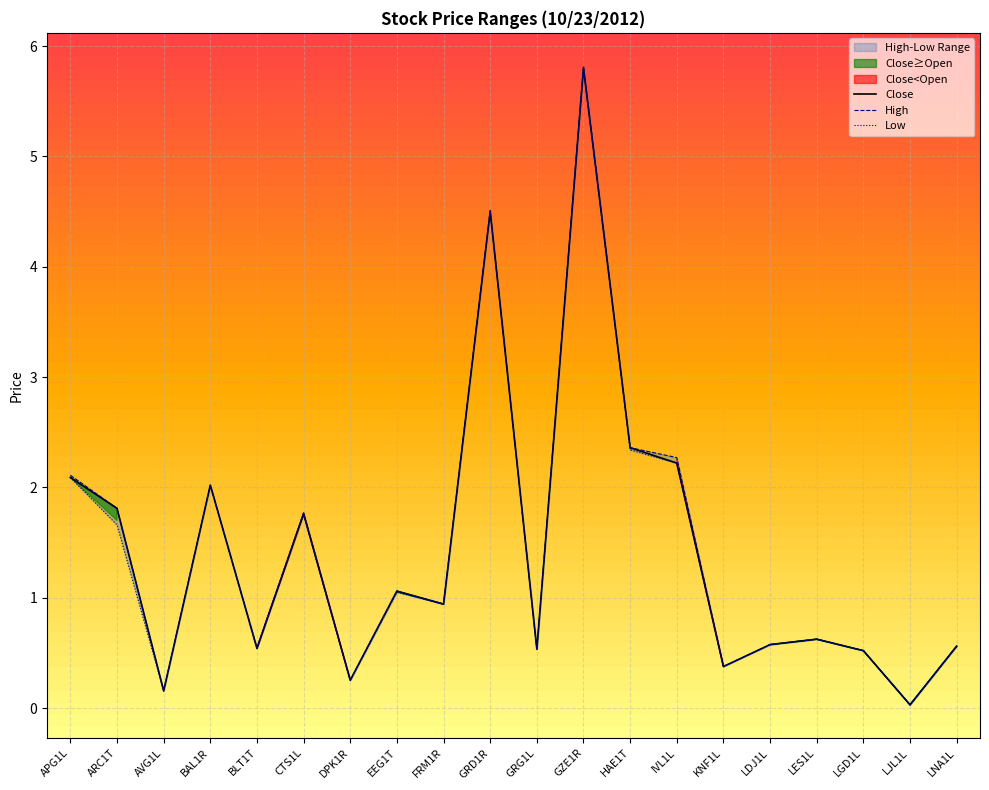

True or false: High has a value of 0.9 at FRM1R.

True